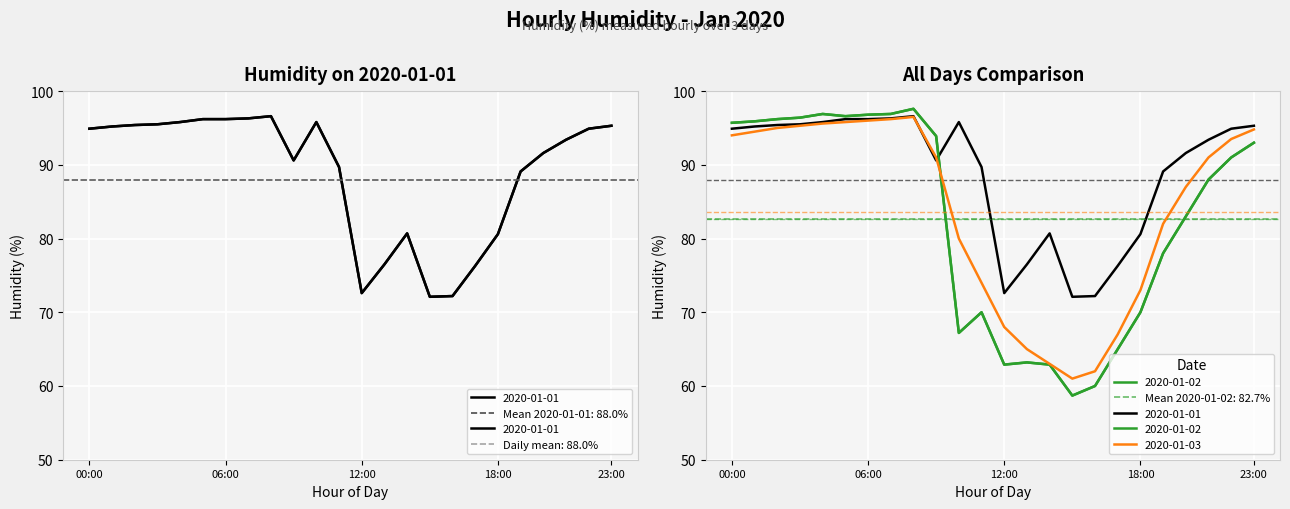

Which series has the largest range (max minus min)?

2020-01-02